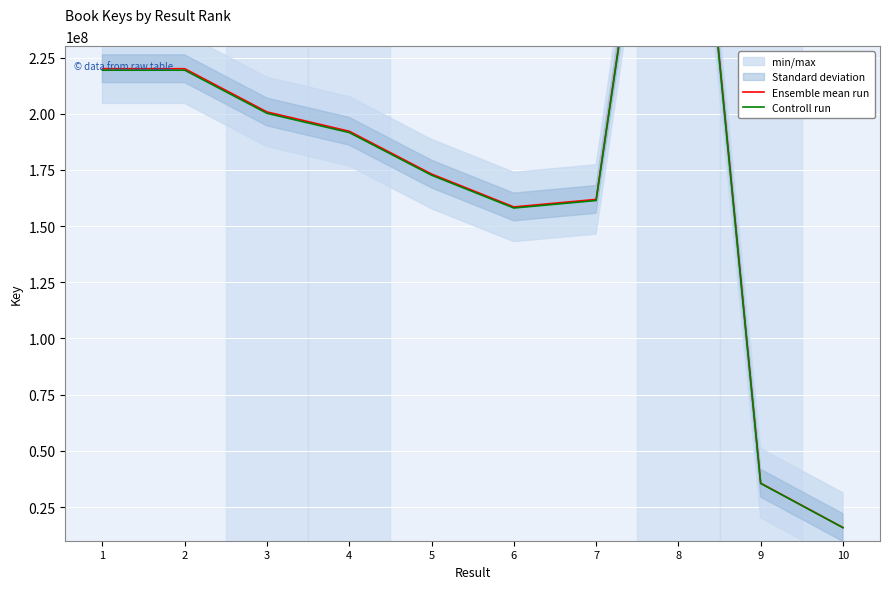

Rank the series by their maximum value, from highest to lowest.

Ensemble mean run, Controll run